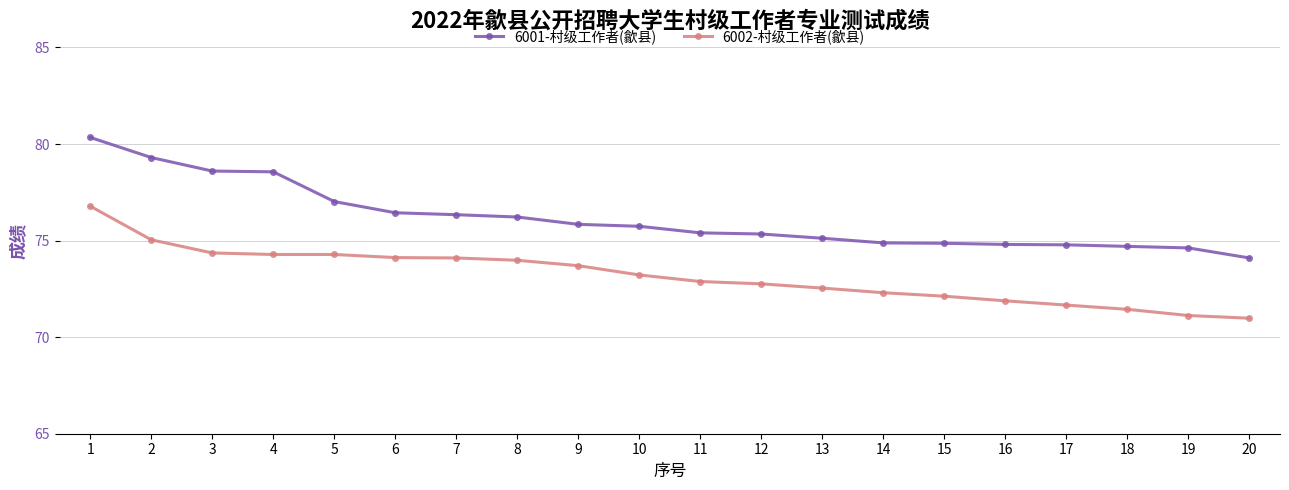

Is the value of 6001-村级工作者(歙县) at 5 greater than the value of 6002-村级工作者(歙县) at 4?

Yes